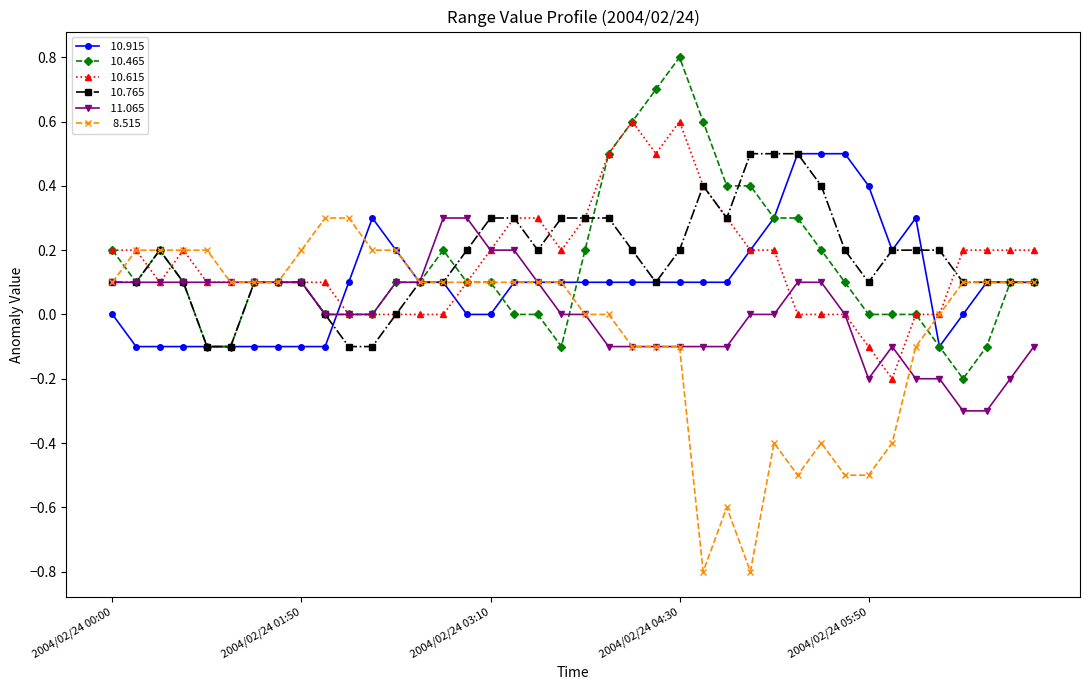

How many categories are shown in the chart?

40